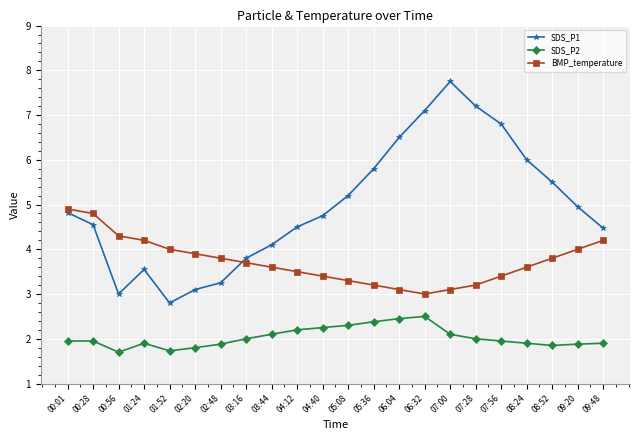

Where is BMP_temperature nearest to the value 3?

06:32